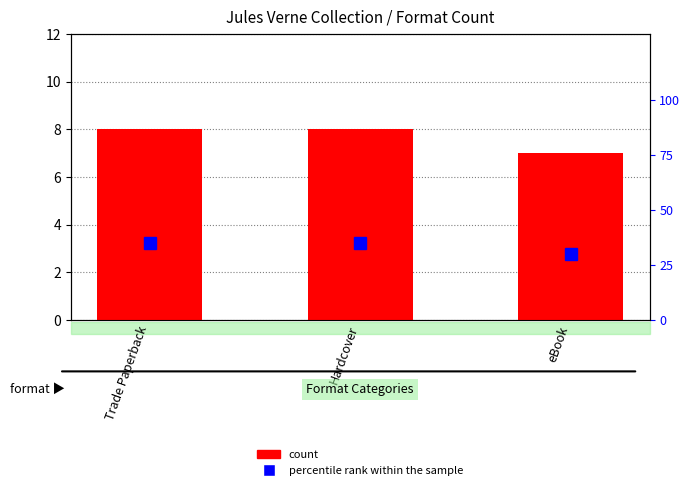

At how many categories does at least one series exceed 30?

2